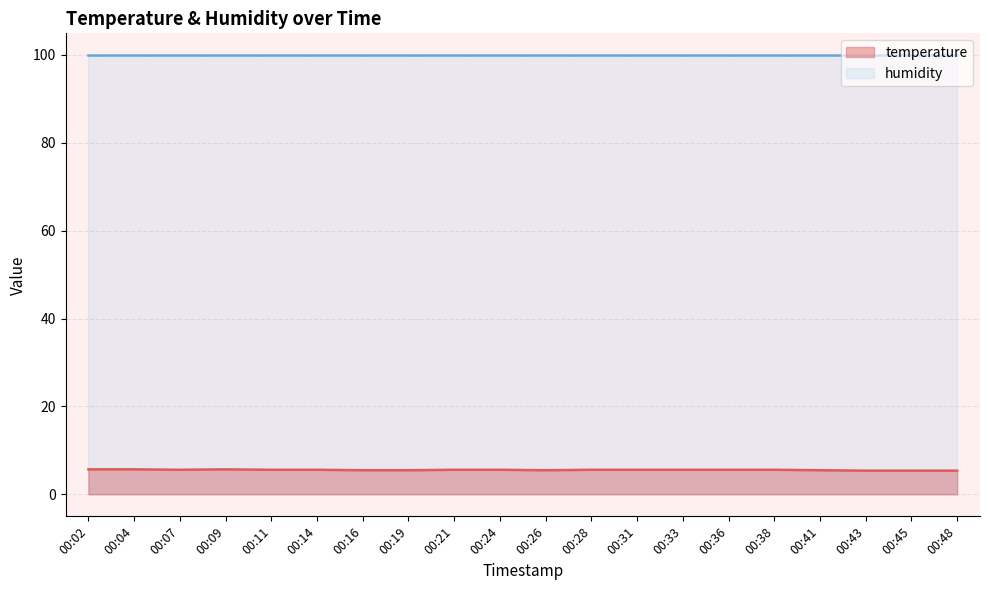

Read the value at 00:04.

5.7